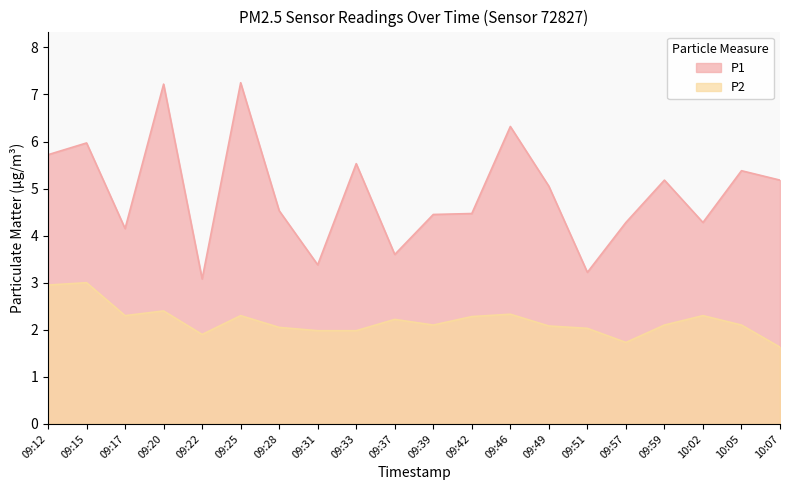

True or false: P1 and P2 intersect in this chart.

False